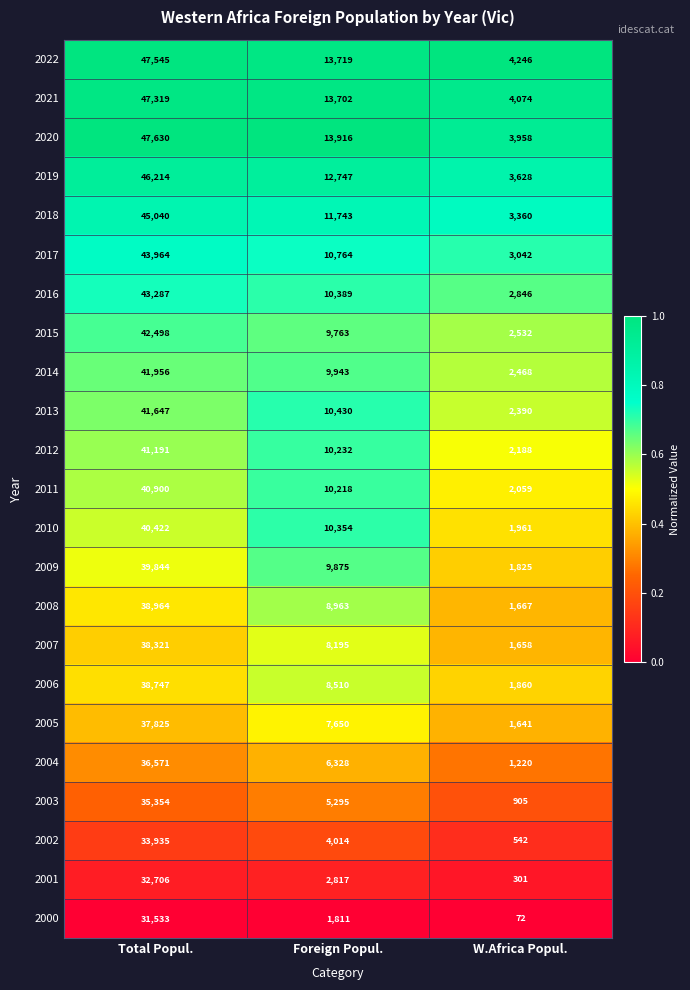

What is the difference between the highest and lowest values at W.Africa Popul.?

4174